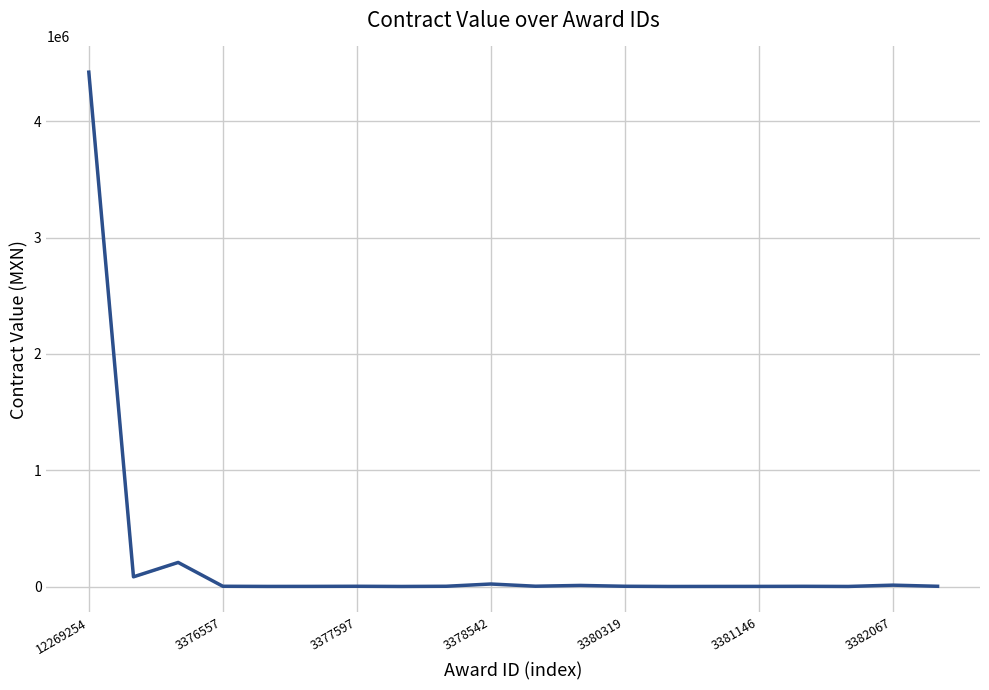

How many lines are shown in the chart?

1